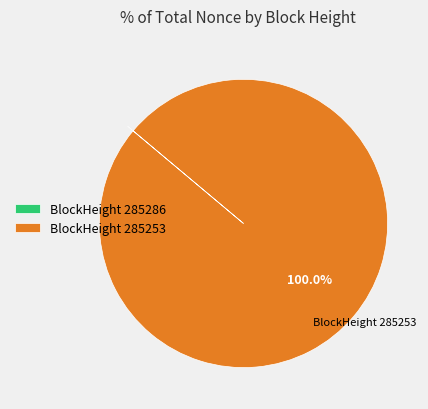

Does any single category account for the majority?

Yes